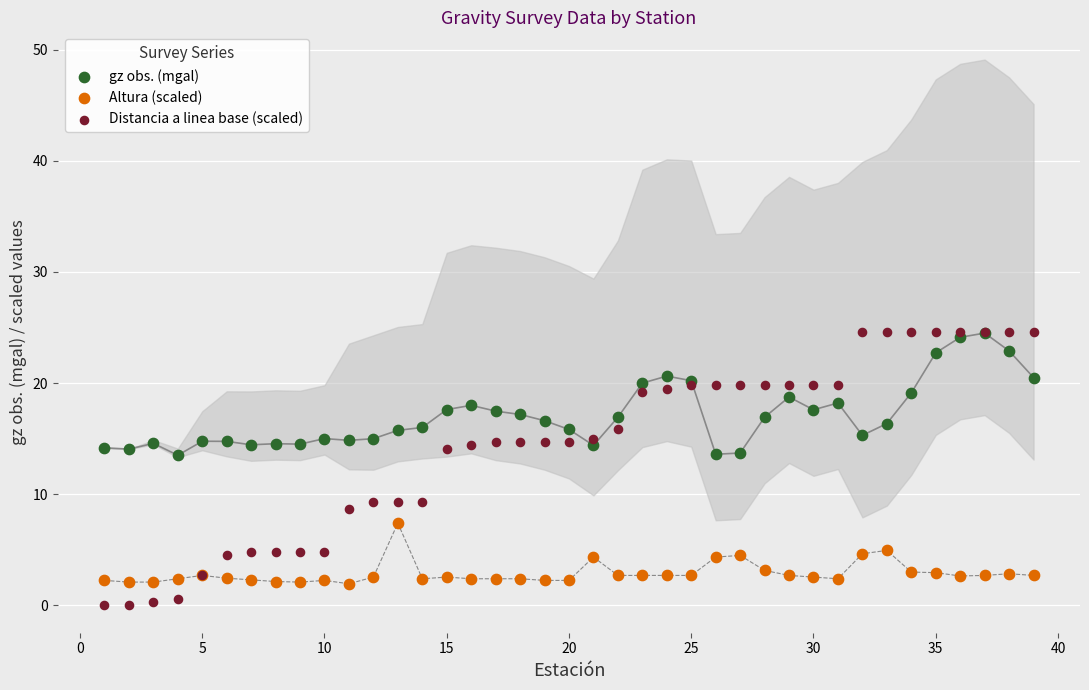

What are all the series names shown in the legend?

gz obs. (mgal), Altura (scaled), Distancia a linea base (scaled)